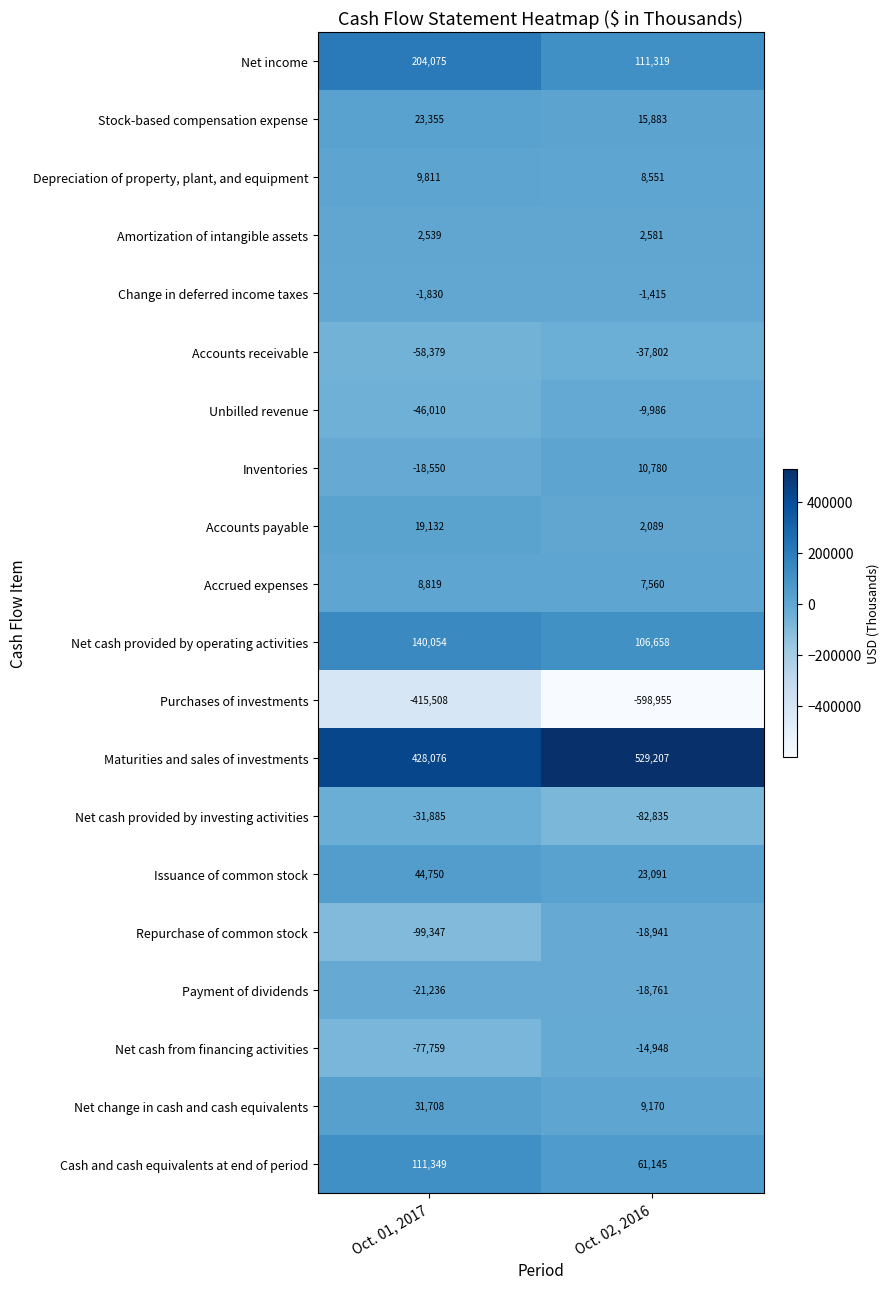

The value of Accounts receivable at Oct. 02, 2016 is -13255. True or false?

False